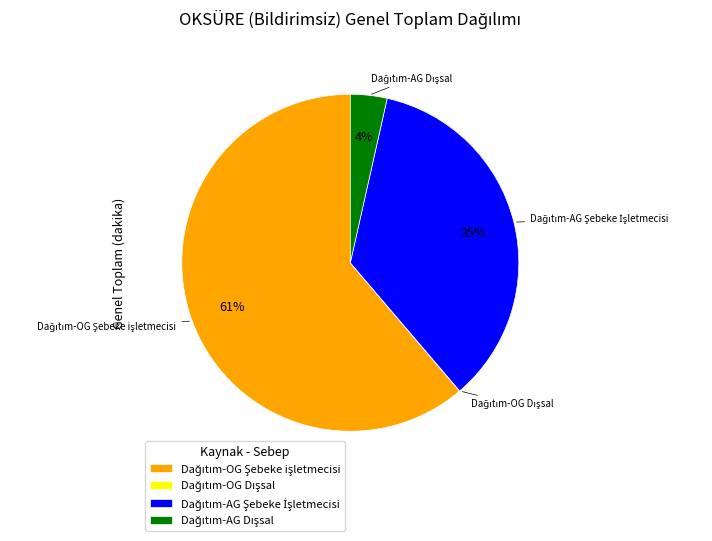

Does any single category account for the majority?

Yes